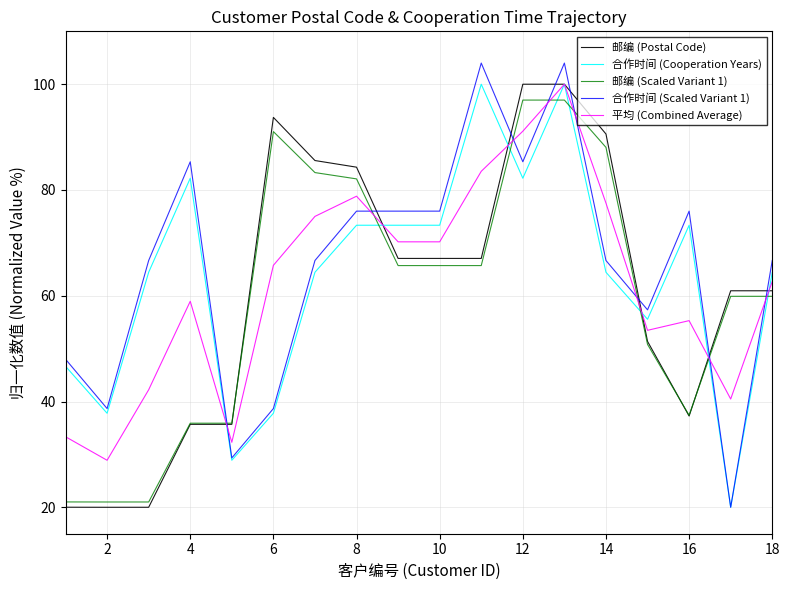

Which series has the widest spread of values?

合作时间 (Scaled Variant 1)